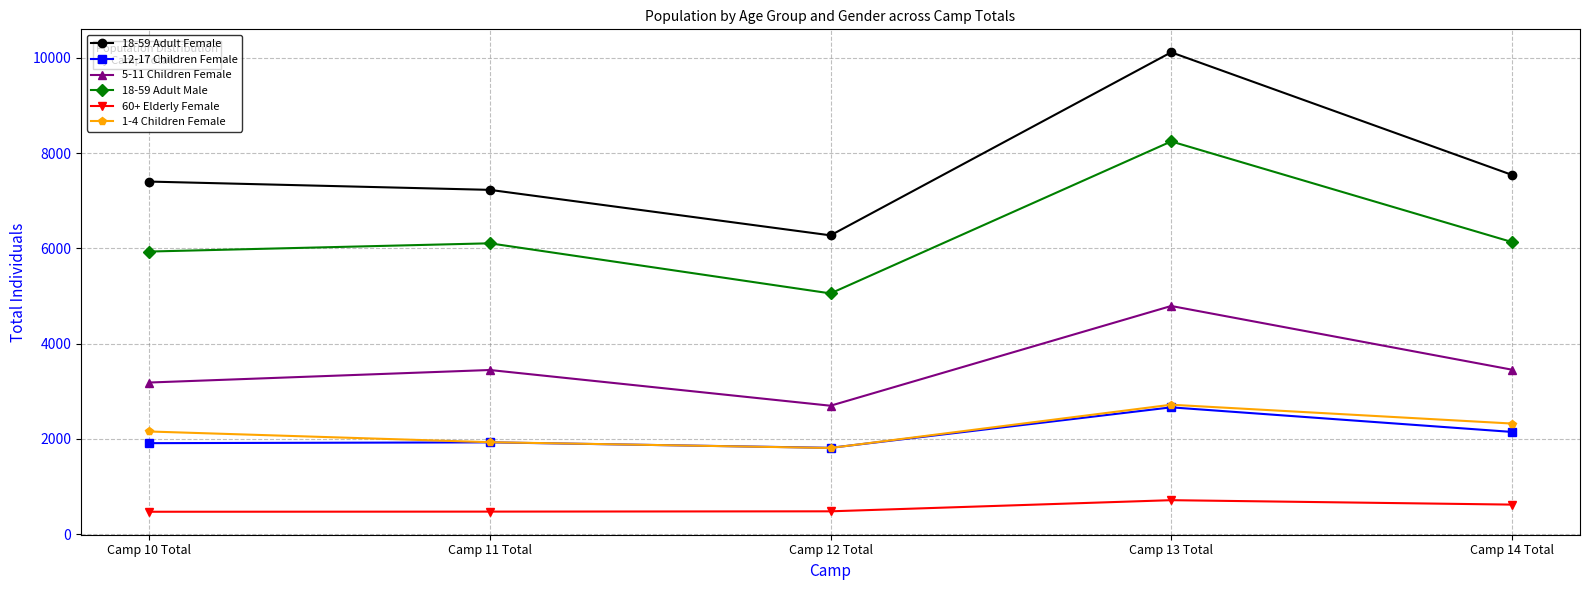

What is the label of the 3rd point from the left?

Camp 12 Total